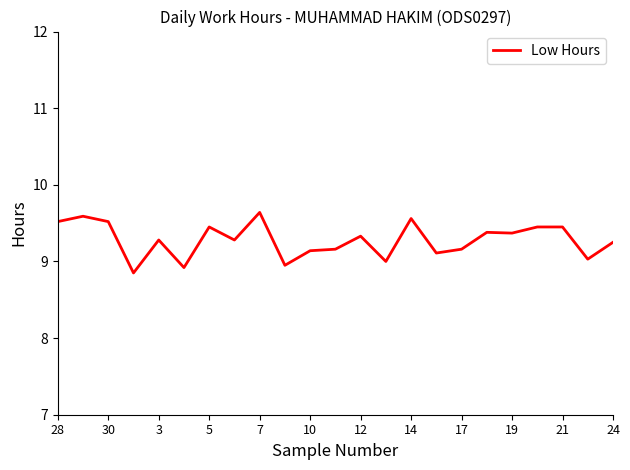

Count the number of data series in this chart.

1